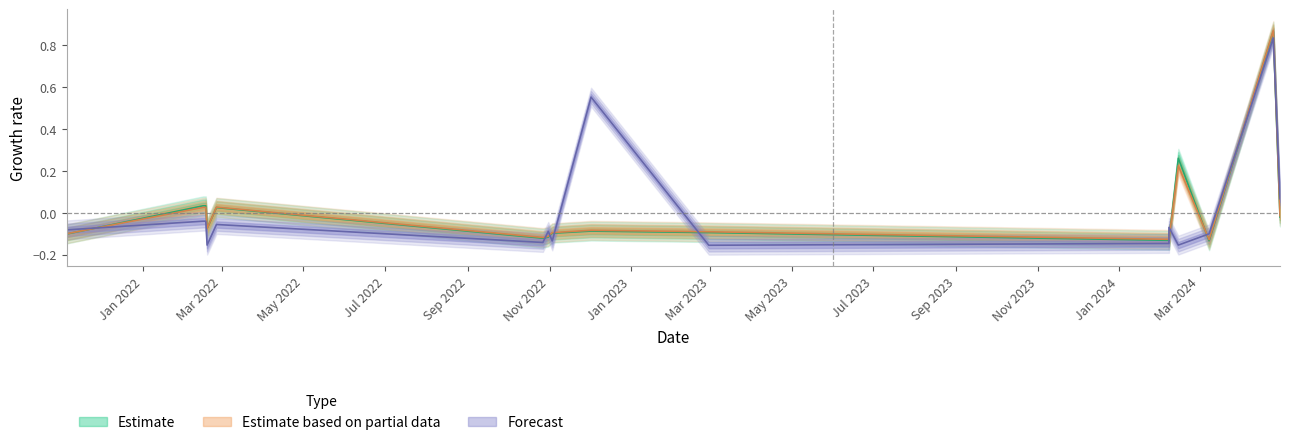

Does the chart have visible grid lines?

No